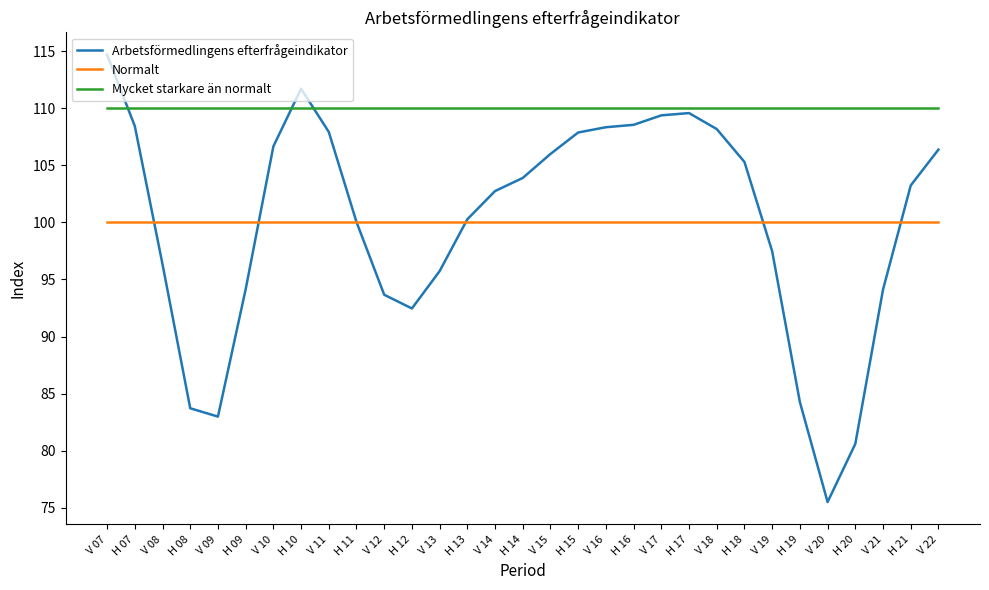

The Normalt series shows 100.0 at V 21. True or false?

True